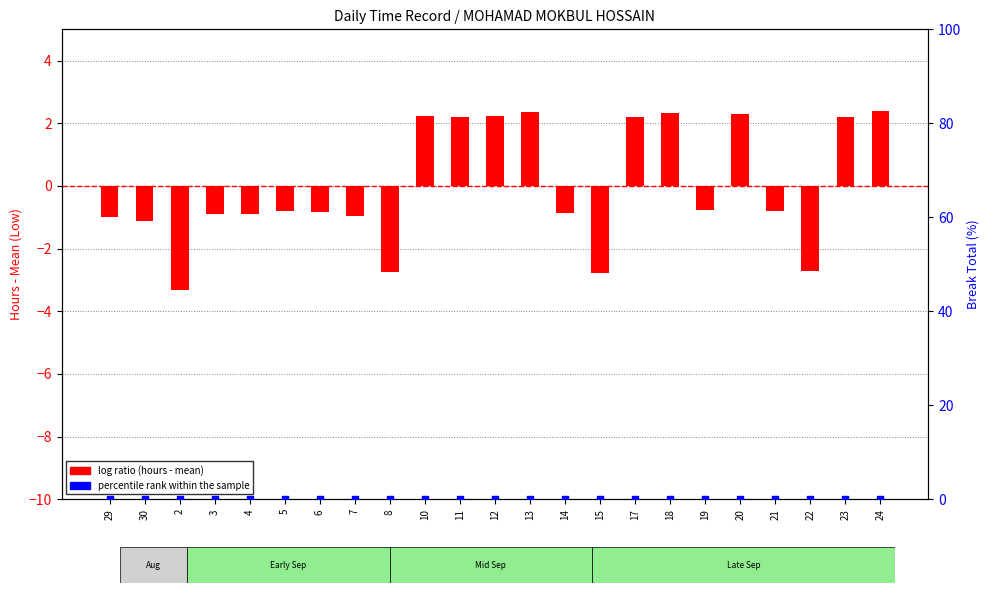

Which series contains the lowest Y value?

log ratio (hours - mean)